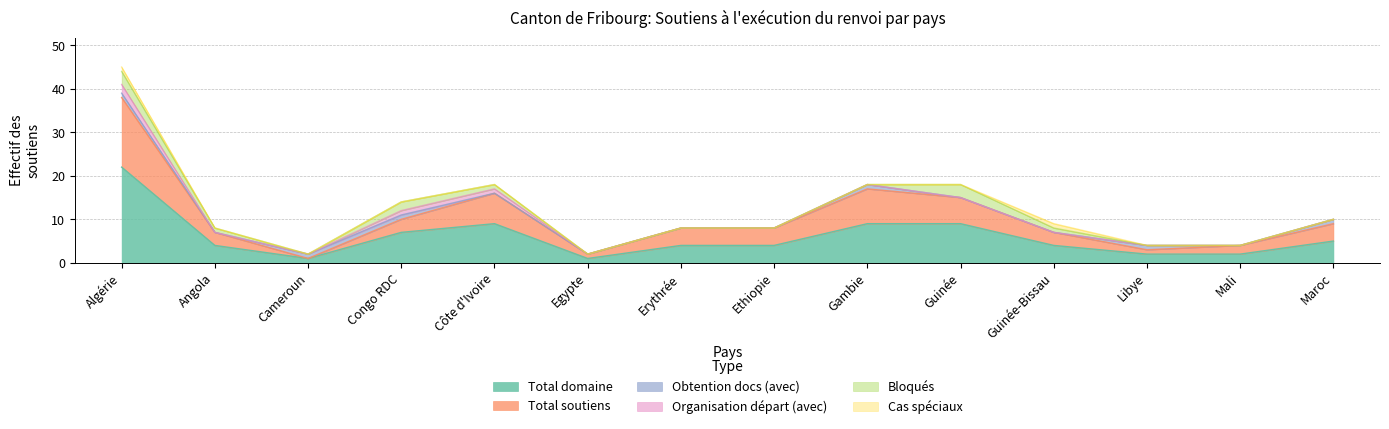

At how many categories does at least one series exceed 20?

1